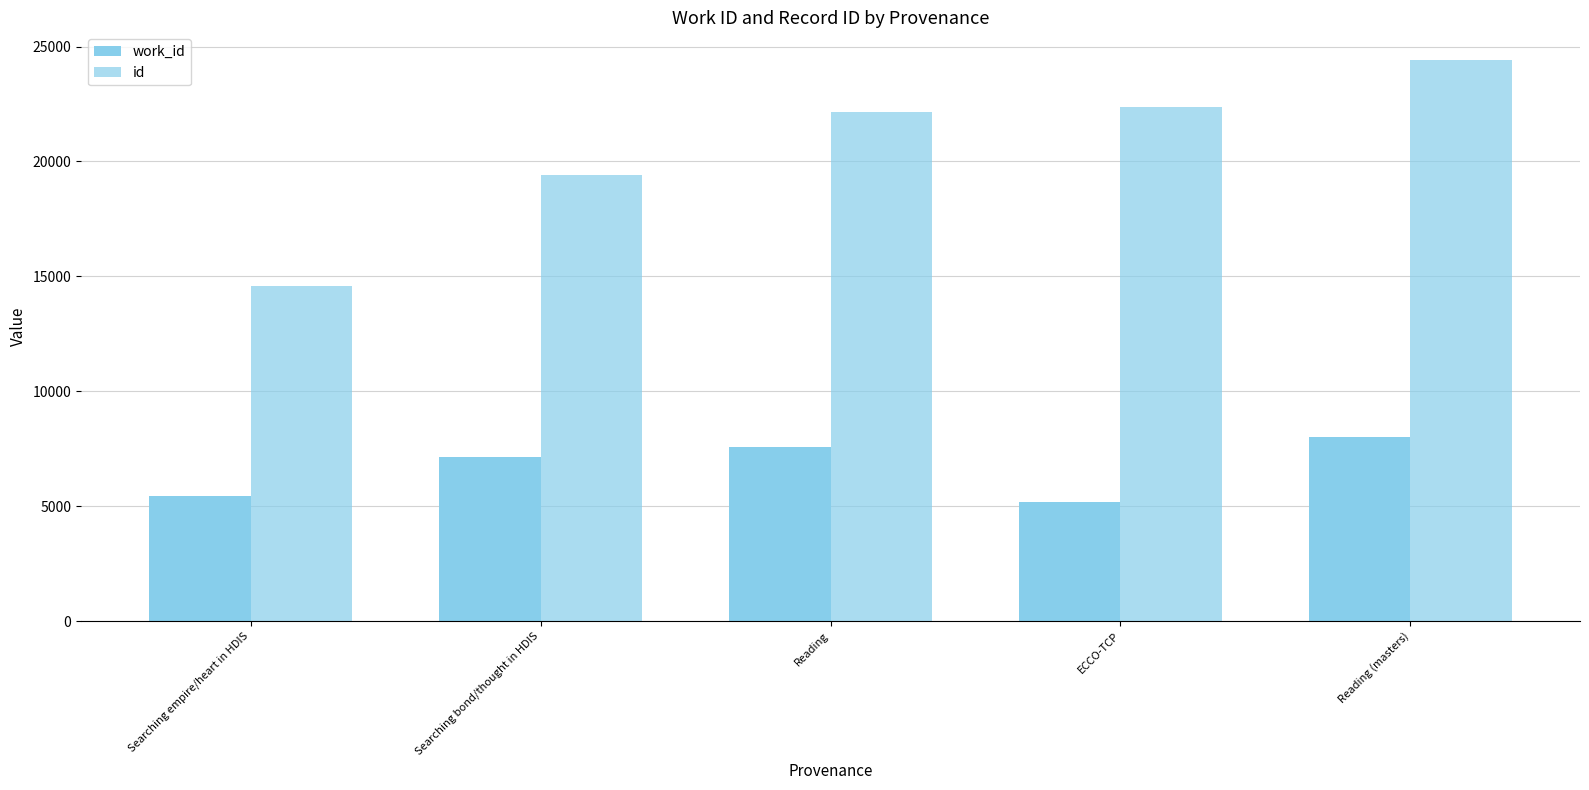

At which category does the chart reach its minimum across all series?

ECCO-TCP